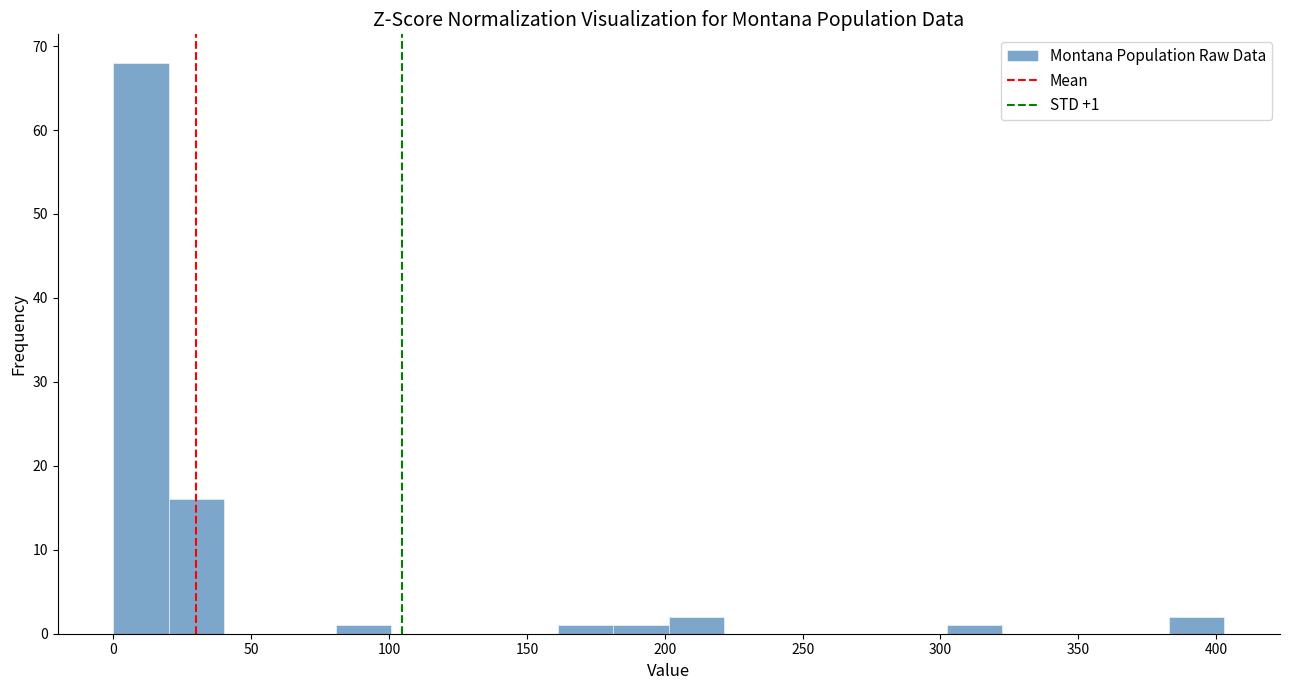

Which range on the x-axis has the tallest bar?

0 to 20